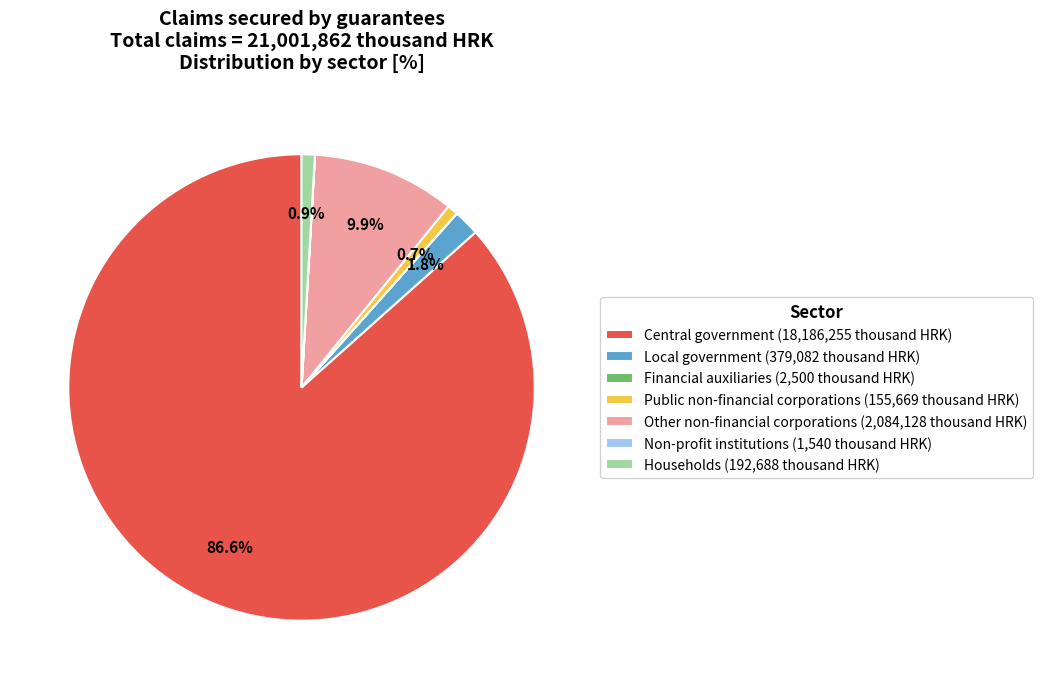

Combined, do Households (192,688 thousand HRK) and Local government (379,082 thousand HRK) account for over 50%?

No